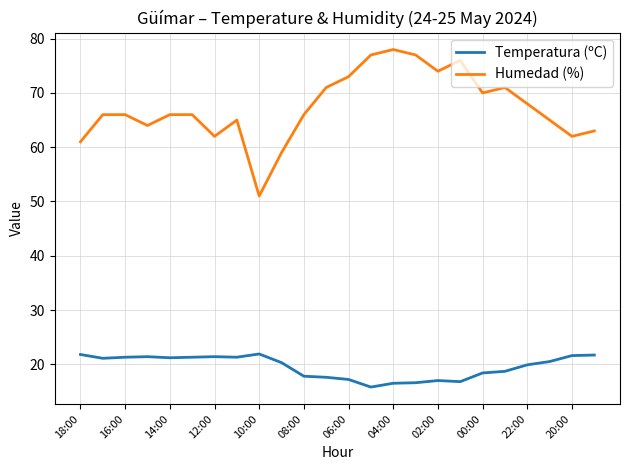

What is the average value of the Temperatura (ºC) series?

19.5